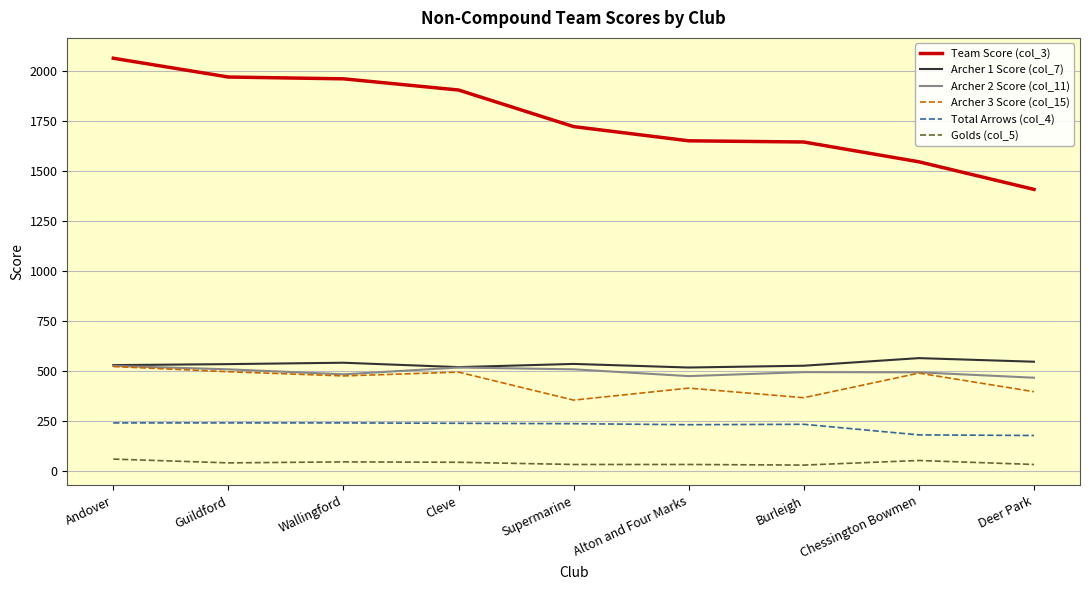

Which series has the widest spread of values?

Team Score (col_3)